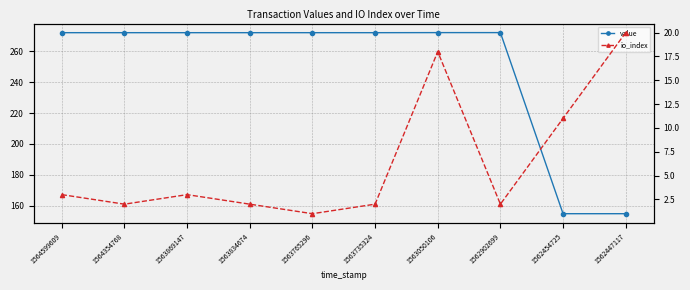

At which category is the sum across all series the highest?

1563050106